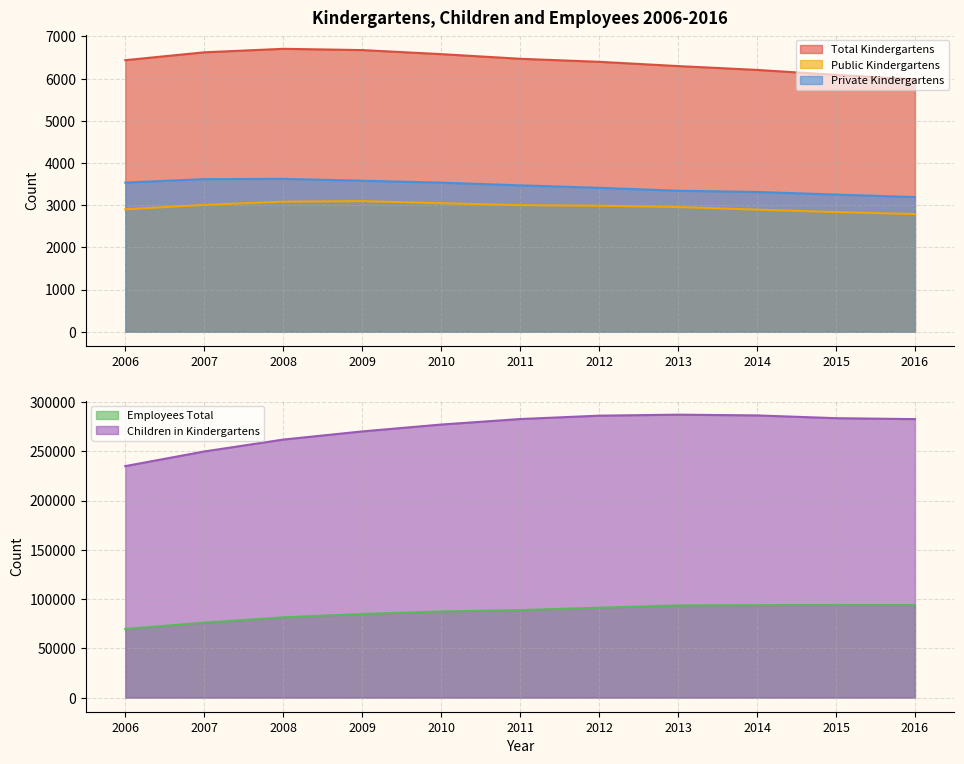

What is the maximum value for Public Kindergartens?

3096